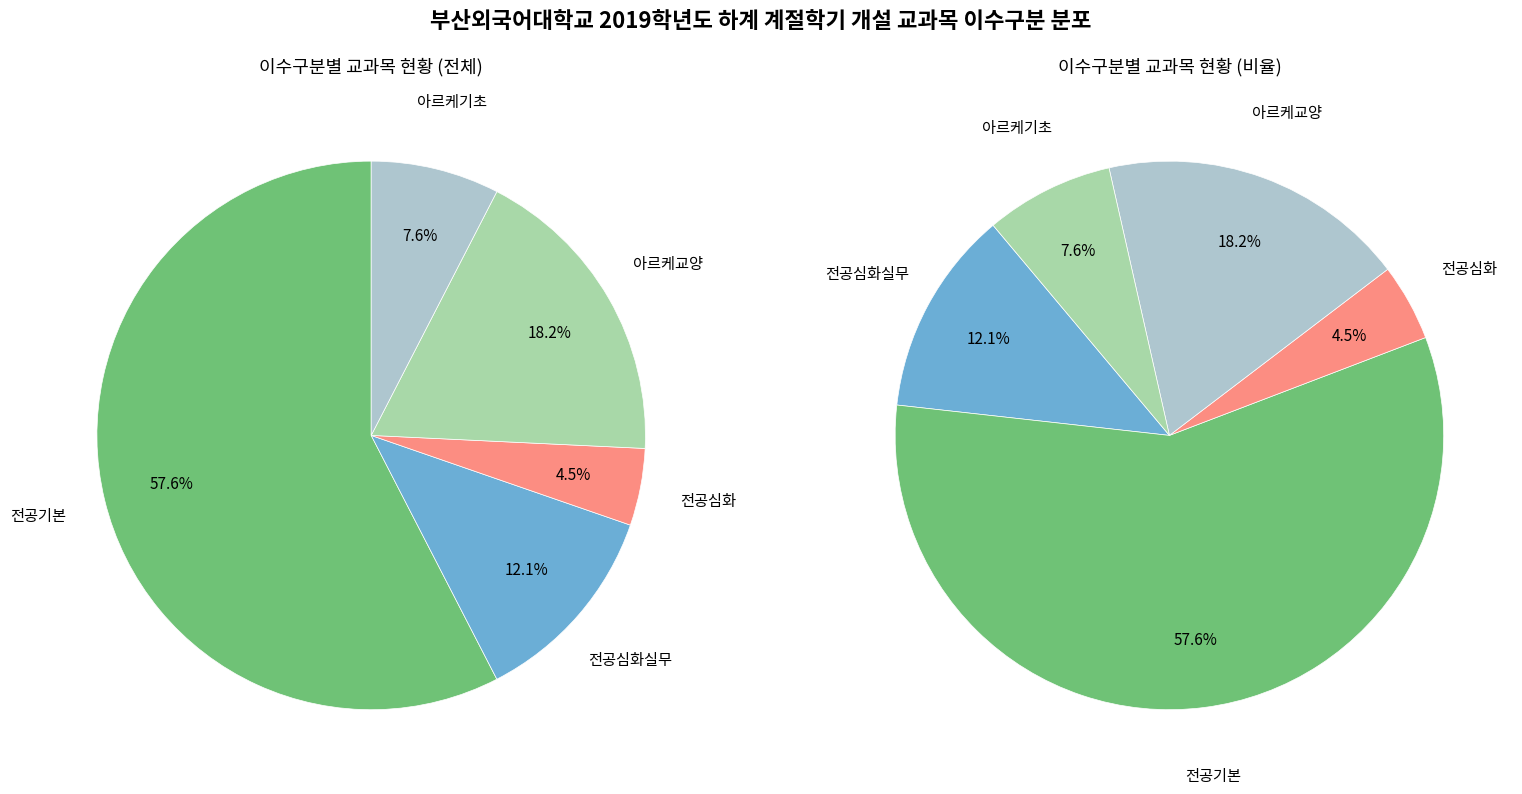

To the nearest percent, what portion does 전공기본 represent?

58%